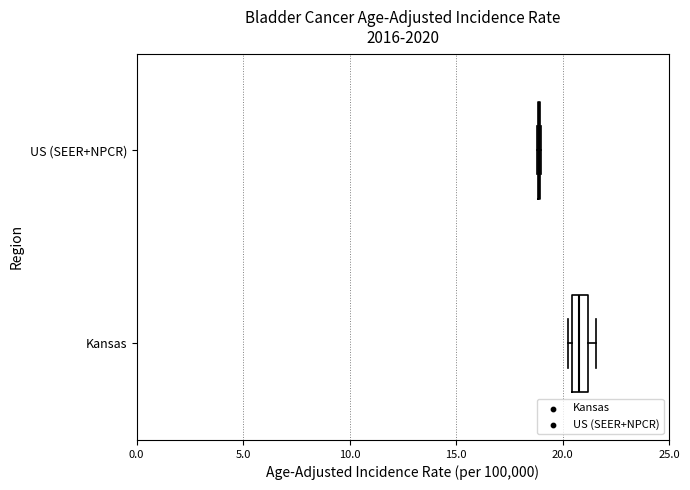

Comparing the boxes themselves (not the whiskers), which one is the widest?

Kansas